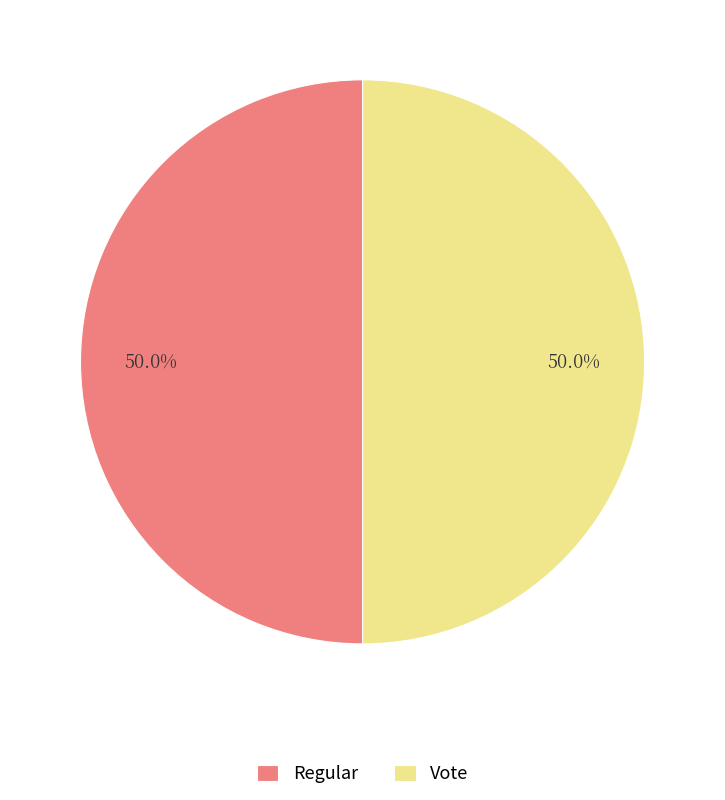

Approximately how many times larger is the value at Vote compared to Regular?

1.0